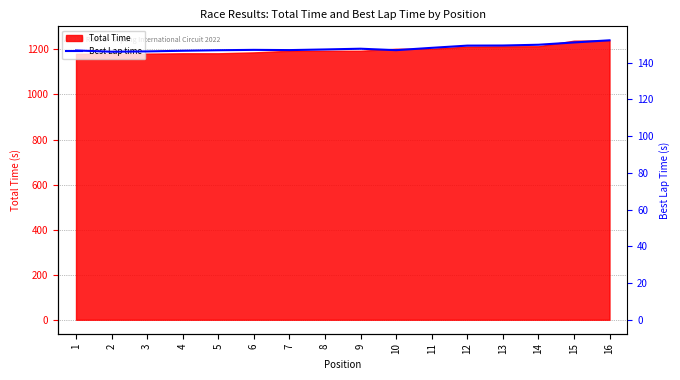

List the labels in order of value, largest first.

16, 15, 14, 13, 12, 11, 9, 8, 6, 7, 10, 5, 1, 4, 3, 2